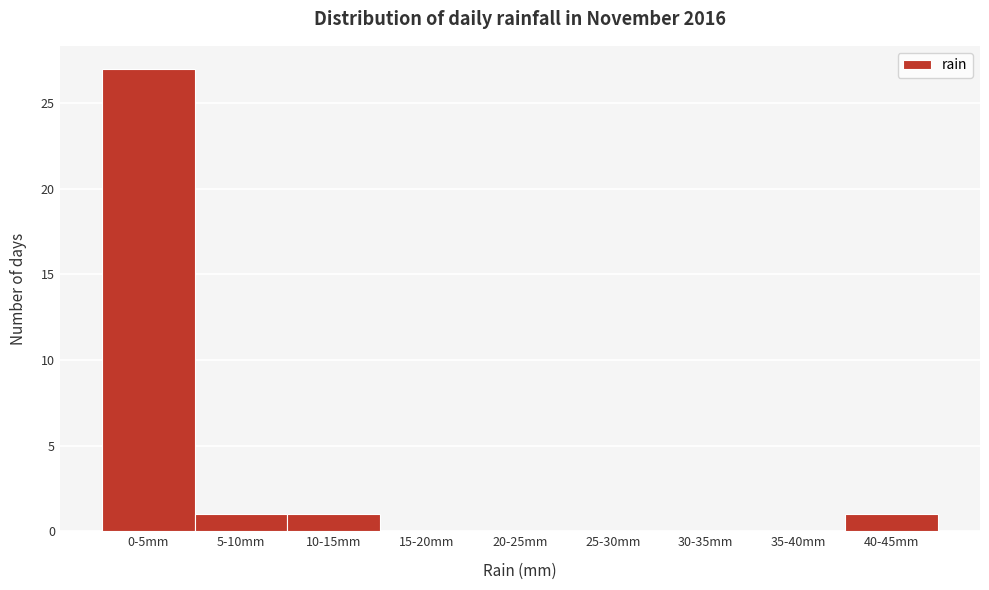

Reading right to left, list all the values displayed in this chart.

40-45mm=1	35-40mm=0	30-35mm=0	25-30mm=0	20-25mm=0	15-20mm=0	10-15mm=1	5-10mm=1	0-5mm=27